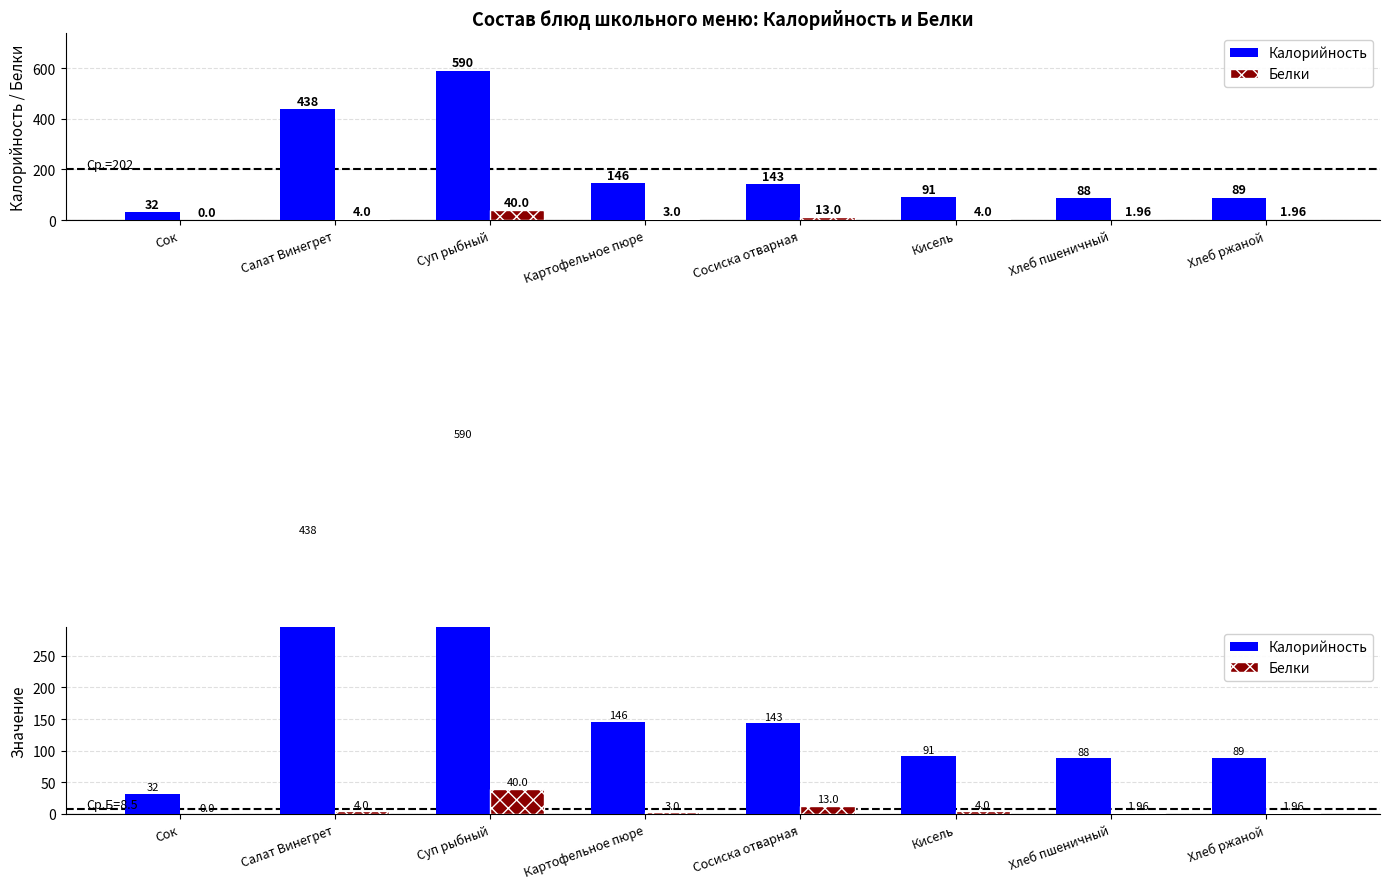

Which series has the widest spread of values?

Калорийность